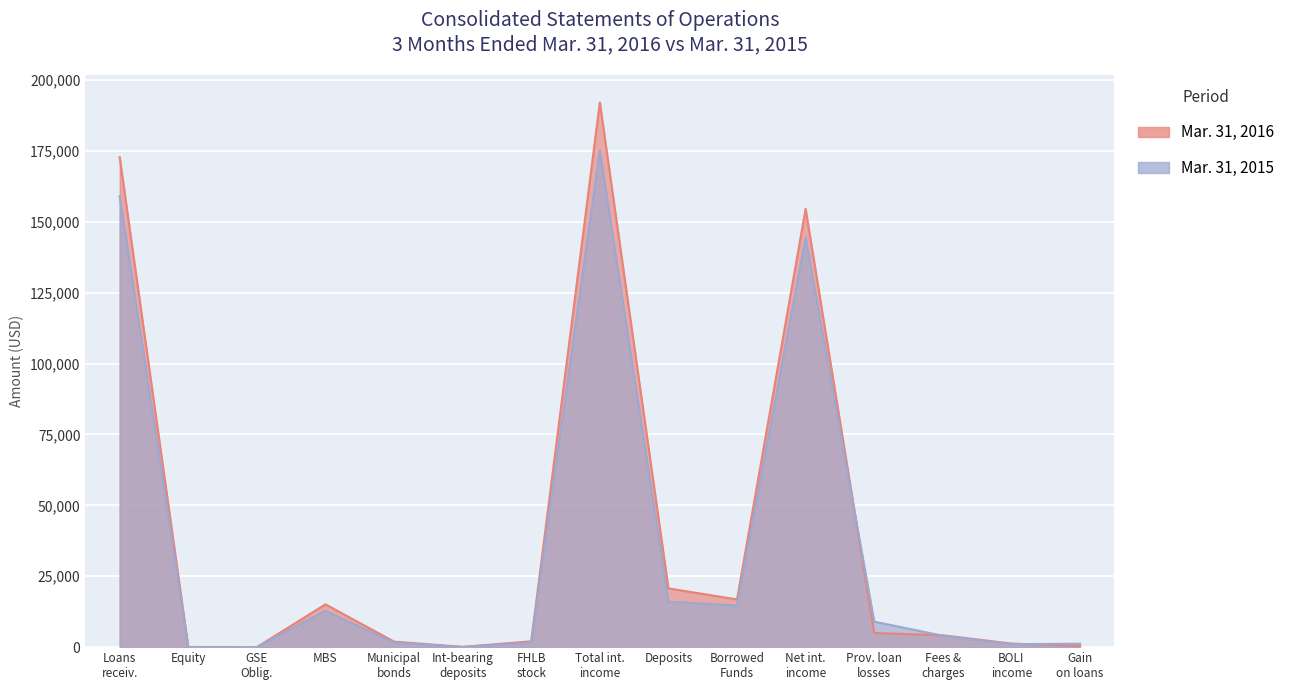

What is the difference between the maximum and second lowest values in the Mar. 31, 2016 series?

192056